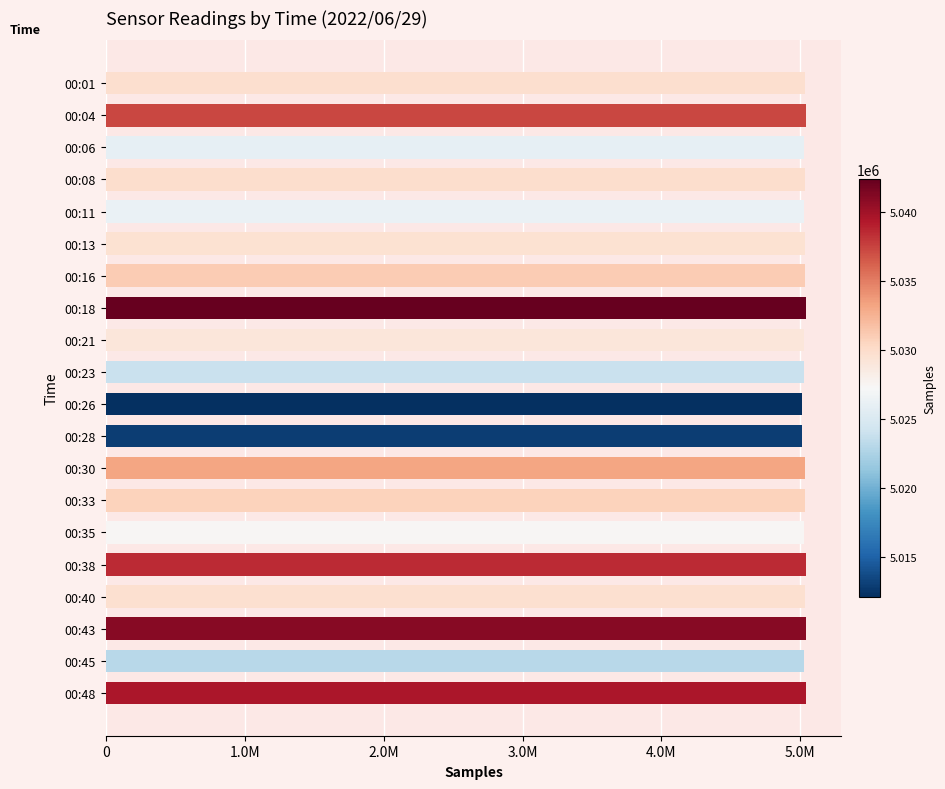

What is the maximum value shown in the chart?

5042336